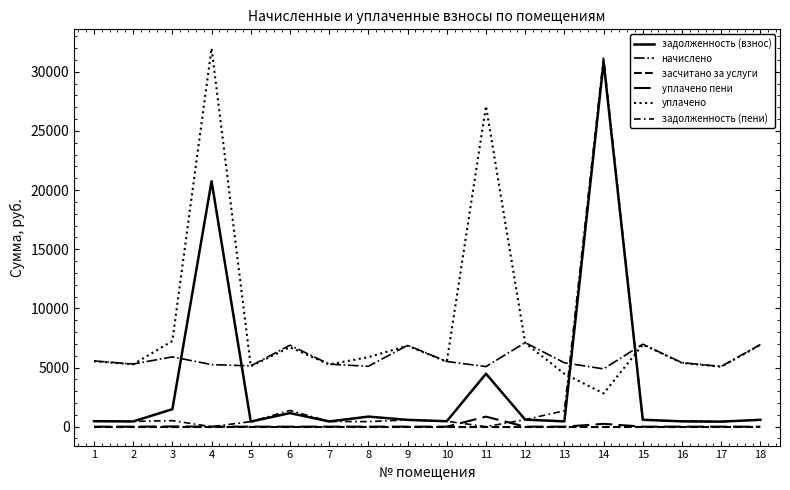

How many lines are shown in the chart?

6